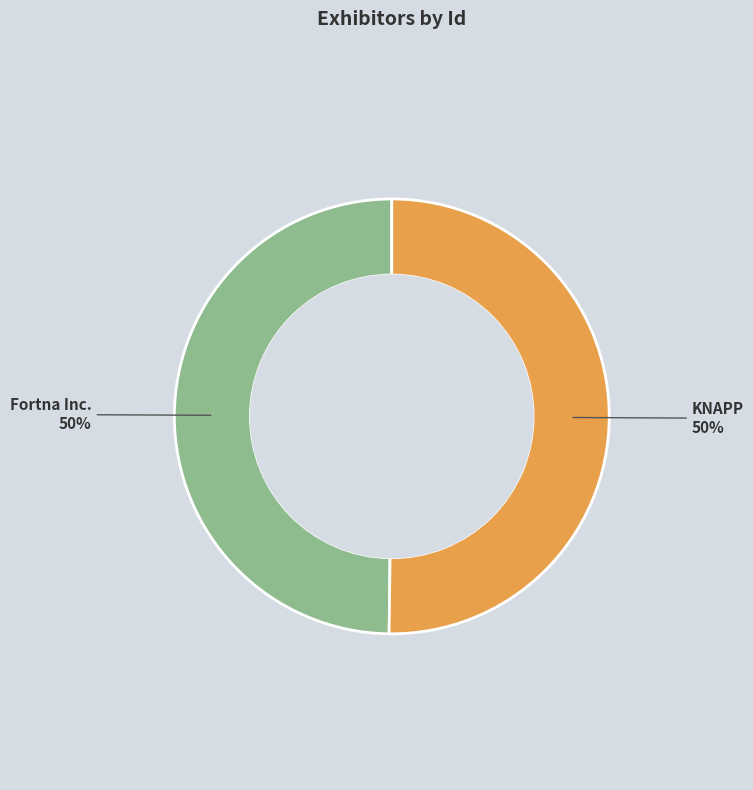

To the nearest percent, what is the average slice percentage?

50%